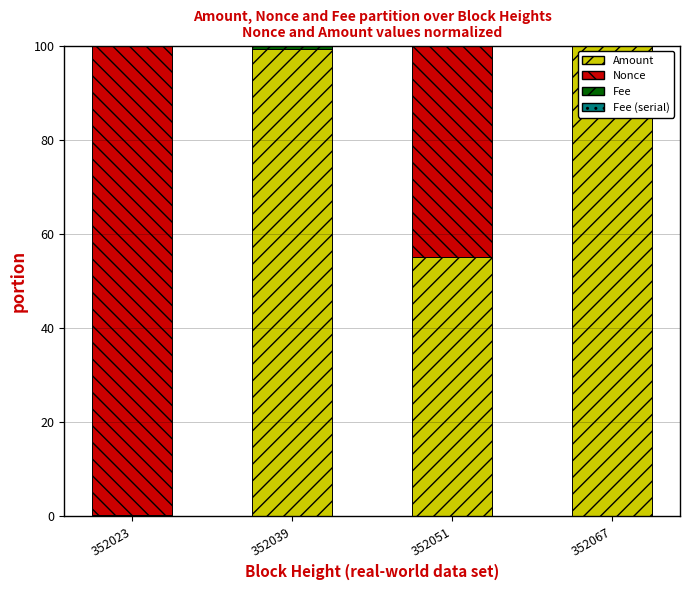

The value of Amount at 352039 is 138.4. True or false?

False